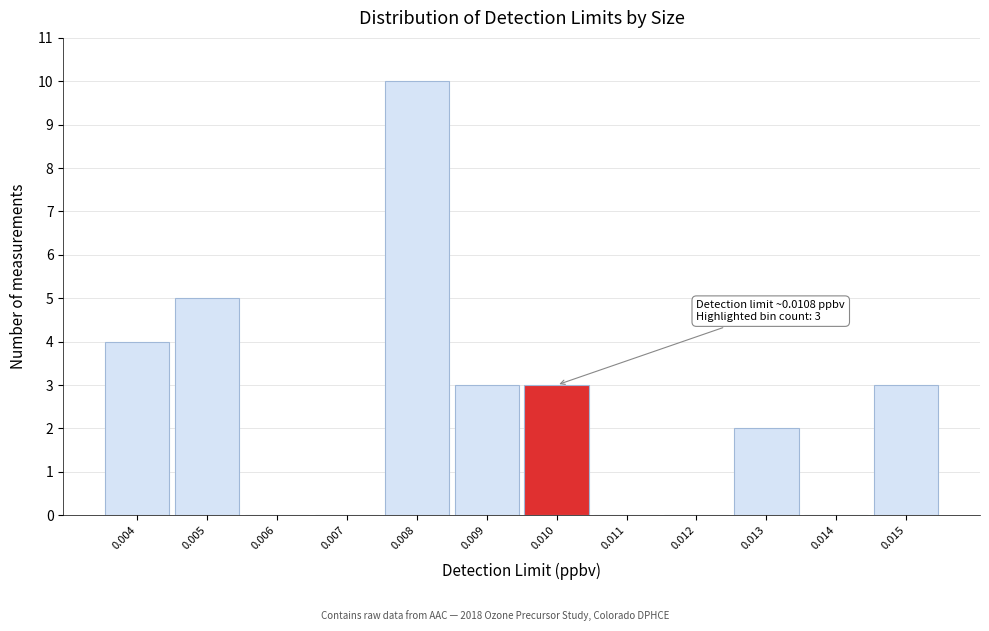

Reading left to right, list all the values displayed in this chart.

0.004=4	0.005=5	0.006=0	0.007=0	0.008=10	0.009=3	0.010=3	0.011=0	0.012=0	0.013=2	0.014=0	0.015=3